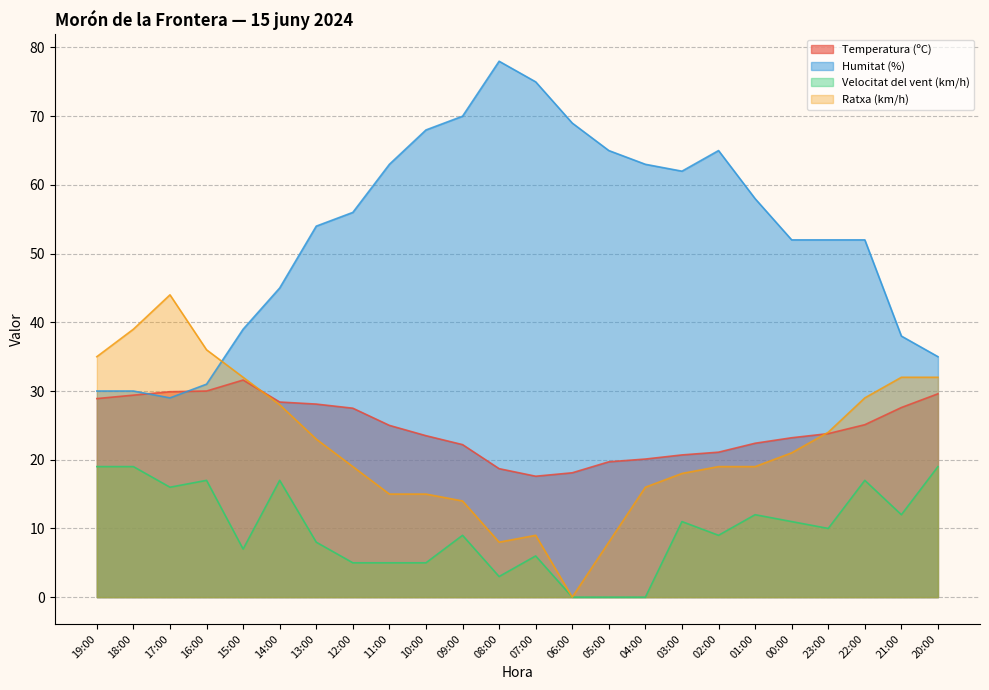

What is the label of the 13th point from the right?

08:00